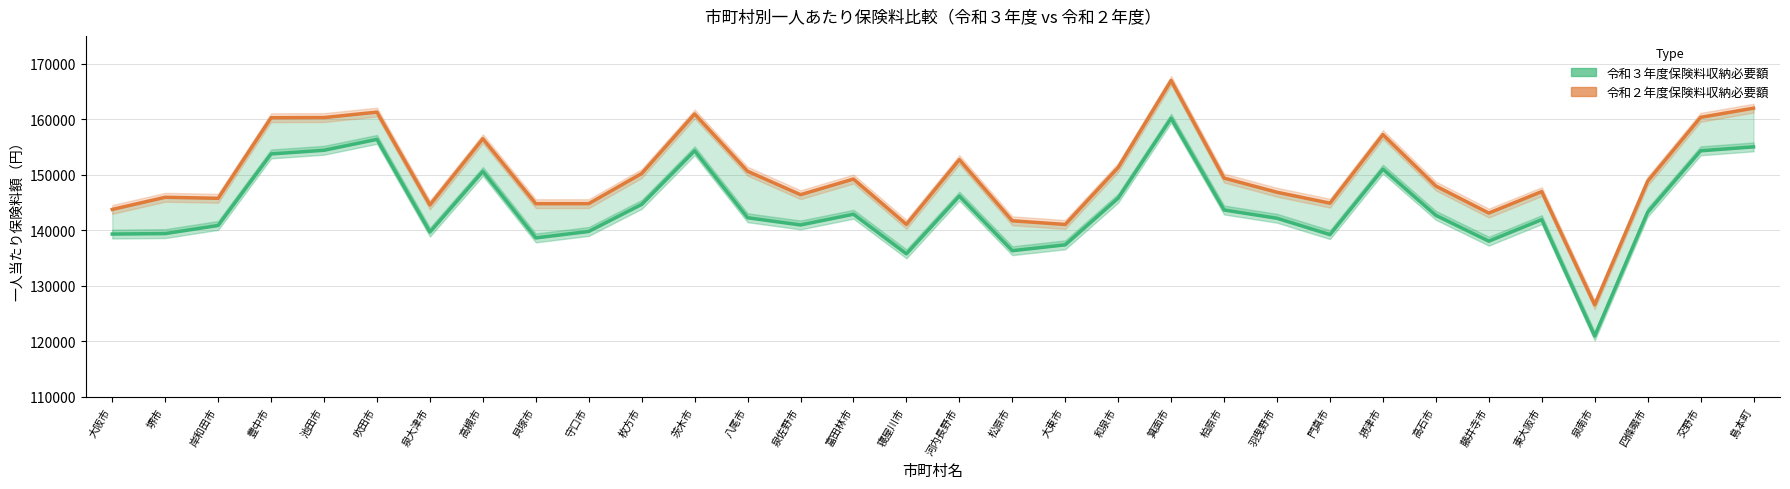

True or false: 令和２年度保険料収納必要額 has a value of 264480.2 at 茨木市.

False